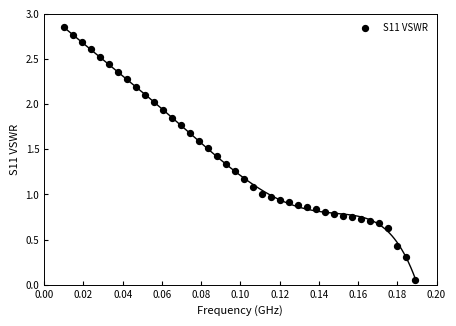

How many points are shown in the scatter plot?

40